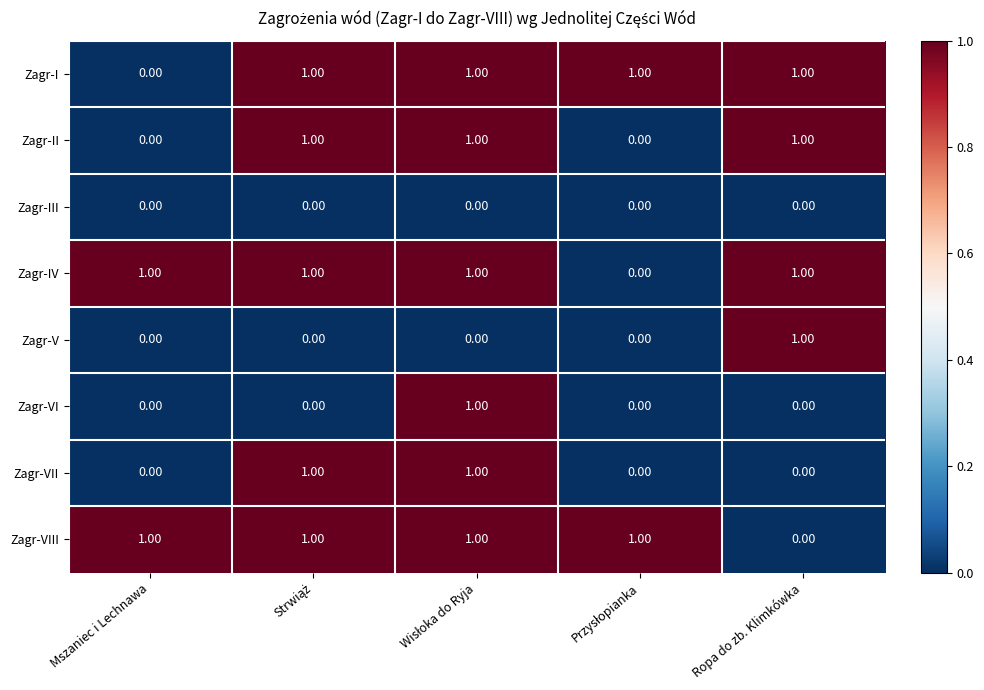

Reading left to right, list all the values displayed in this chart.

Zagr-I: Mszaniec i Lechnawa=0	Strwiąż=1	Wisłoka do Ryja=1	Przysłopianka=1	Ropa do zb. Klimkówka=1
Zagr-II: Mszaniec i Lechnawa=0	Strwiąż=1	Wisłoka do Ryja=1	Przysłopianka=0	Ropa do zb. Klimkówka=1
Zagr-III: Mszaniec i Lechnawa=0	Strwiąż=0	Wisłoka do Ryja=0	Przysłopianka=0	Ropa do zb. Klimkówka=0
Zagr-IV: Mszaniec i Lechnawa=1	Strwiąż=1	Wisłoka do Ryja=1	Przysłopianka=0	Ropa do zb. Klimkówka=1
Zagr-V: Mszaniec i Lechnawa=0	Strwiąż=0	Wisłoka do Ryja=0	Przysłopianka=0	Ropa do zb. Klimkówka=1
Zagr-VI: Mszaniec i Lechnawa=0	Strwiąż=0	Wisłoka do Ryja=1	Przysłopianka=0	Ropa do zb. Klimkówka=0
Zagr-VII: Mszaniec i Lechnawa=0	Strwiąż=1	Wisłoka do Ryja=1	Przysłopianka=0	Ropa do zb. Klimkówka=0
Zagr-VIII: Mszaniec i Lechnawa=1	Strwiąż=1	Wisłoka do Ryja=1	Przysłopianka=1	Ropa do zb. Klimkówka=0